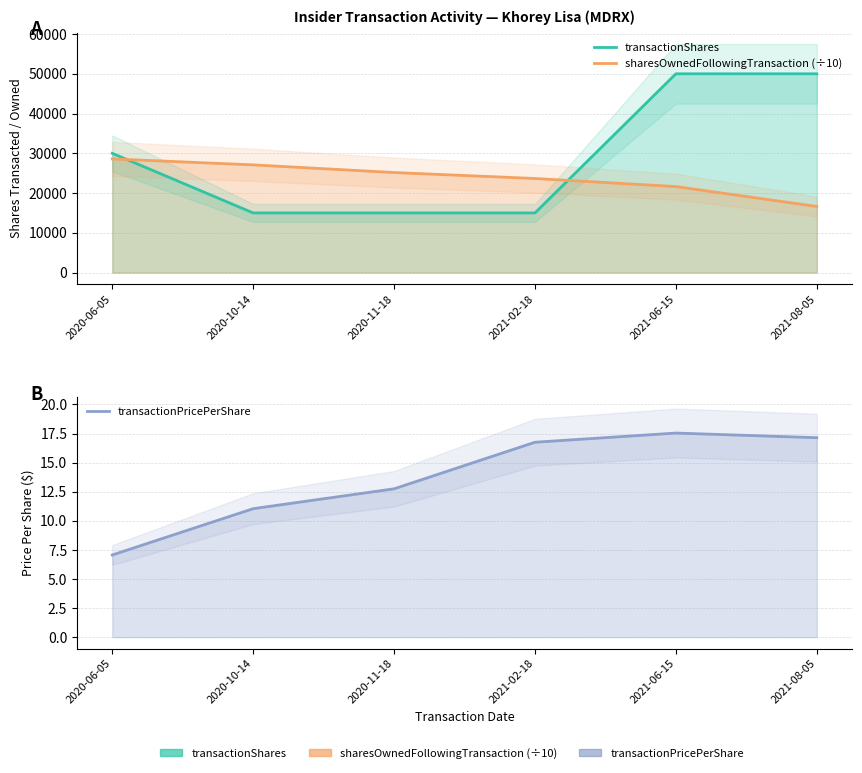

Read the transactionShares value at 2020-10-14.

15000.0